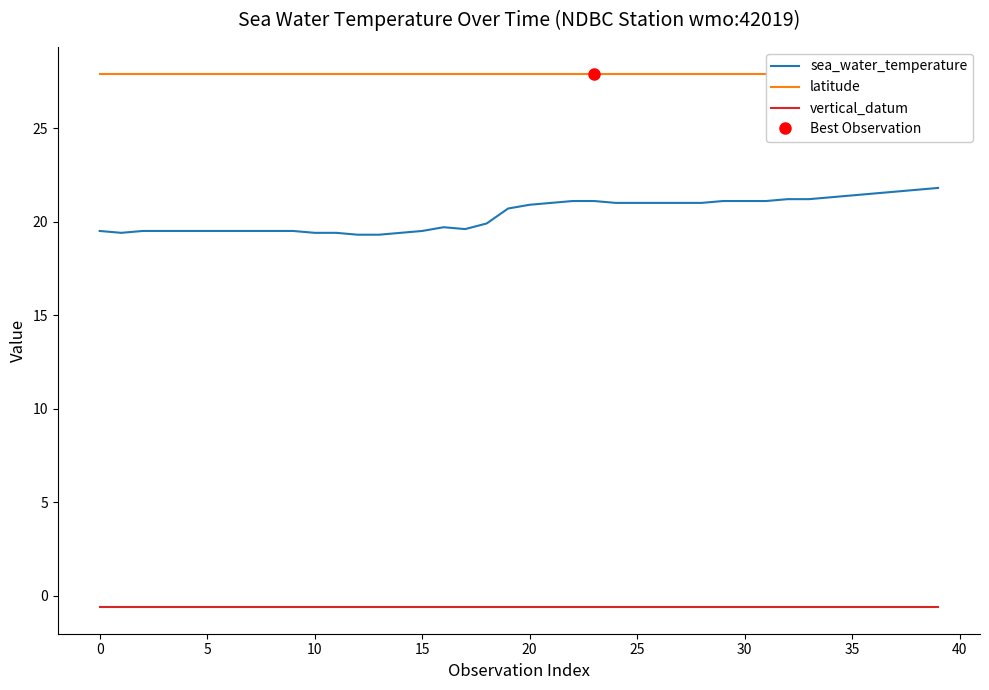

True or false: sea_water_temperature and vertical_datum intersect in this chart.

False